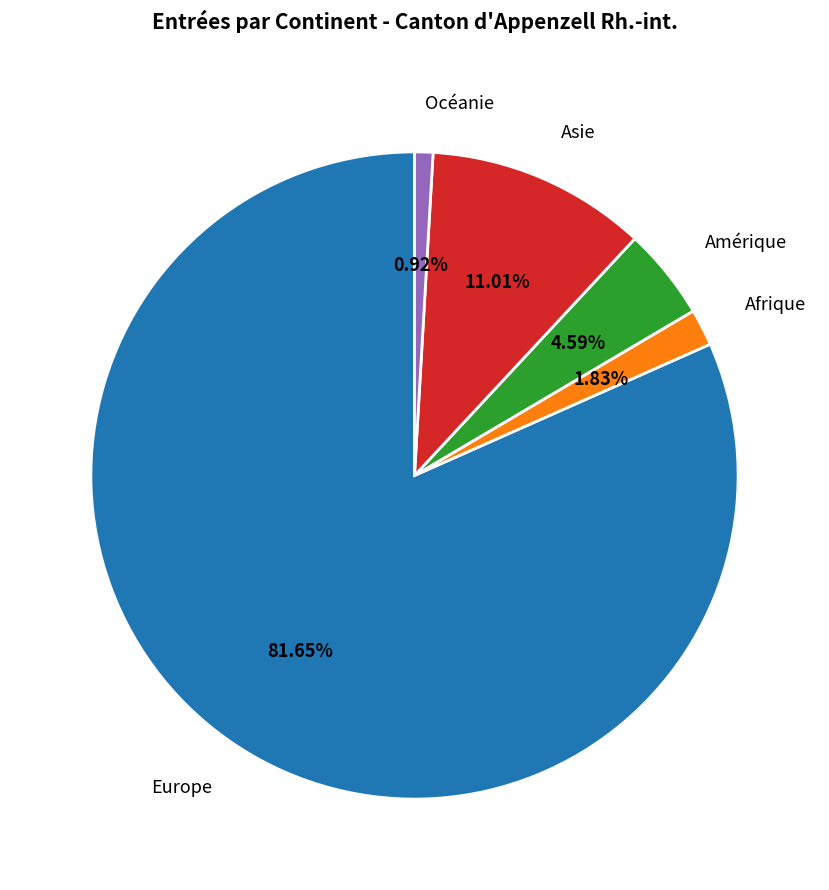

To the nearest percent, what is the combined percentage of Europe and Océanie?

83%